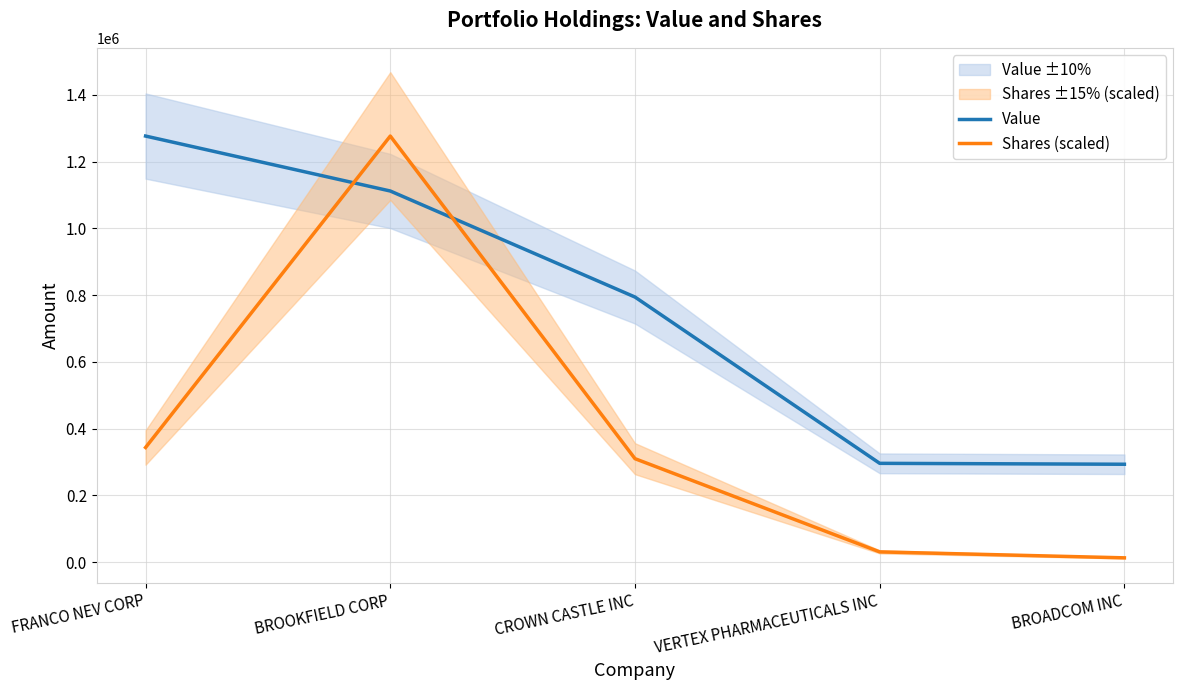

Reading right to left, what are all the values shown in this chart?

Value: 293195.0	295927.0	794311.0	1112118.0	1276832.0
Shares (scaled): 12673.2	30552.1	309864.7	1276832.0	343396.5